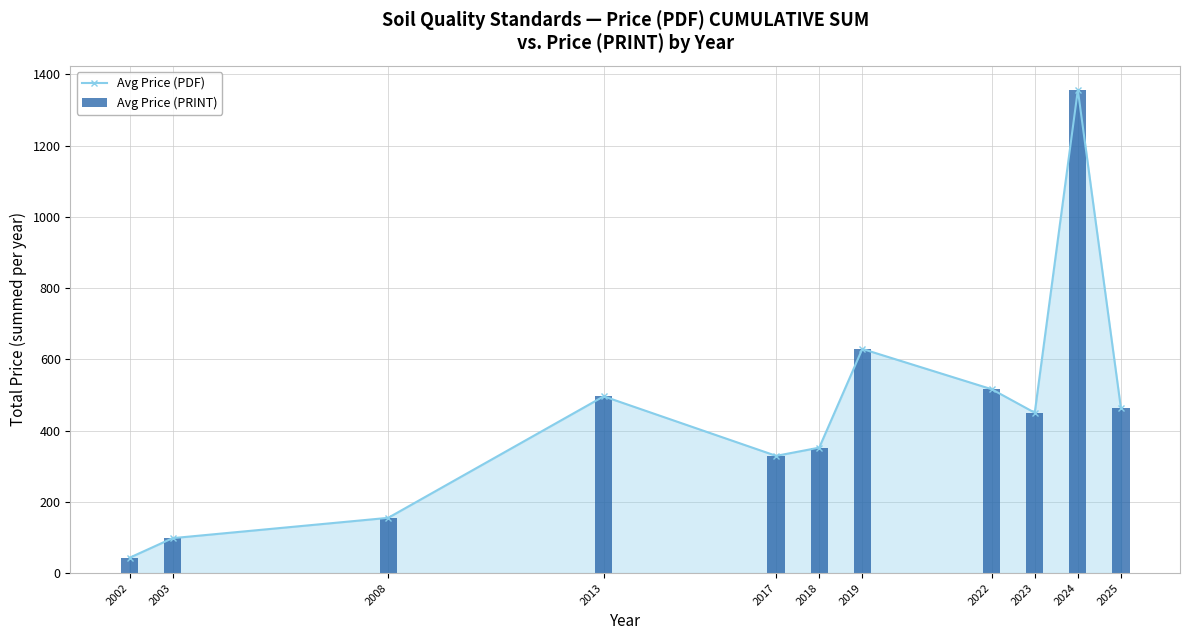

At which label does Avg Price (PRINT) reach its minimum?

2002